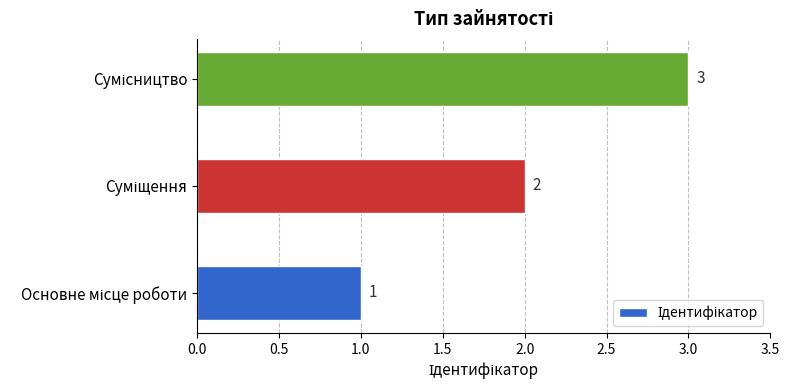

What is the sum of all values?

6